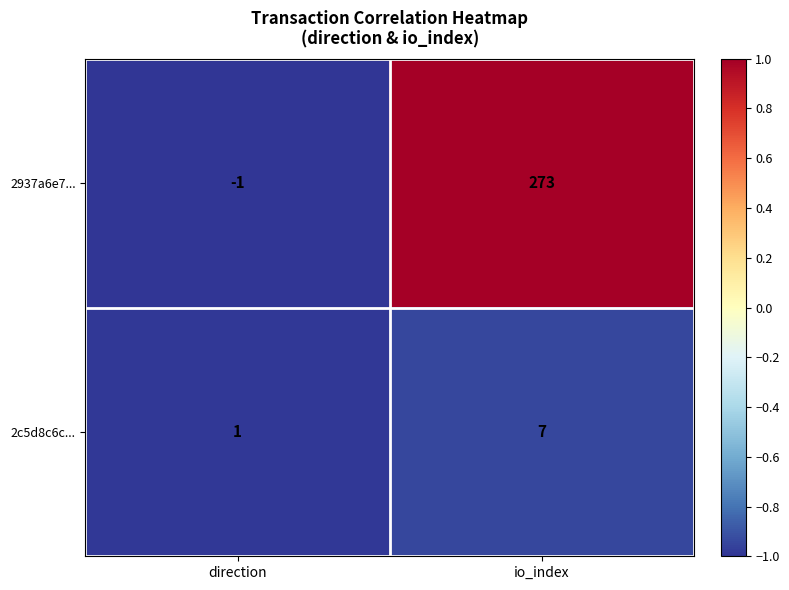

How many categories are shown in the chart?

2